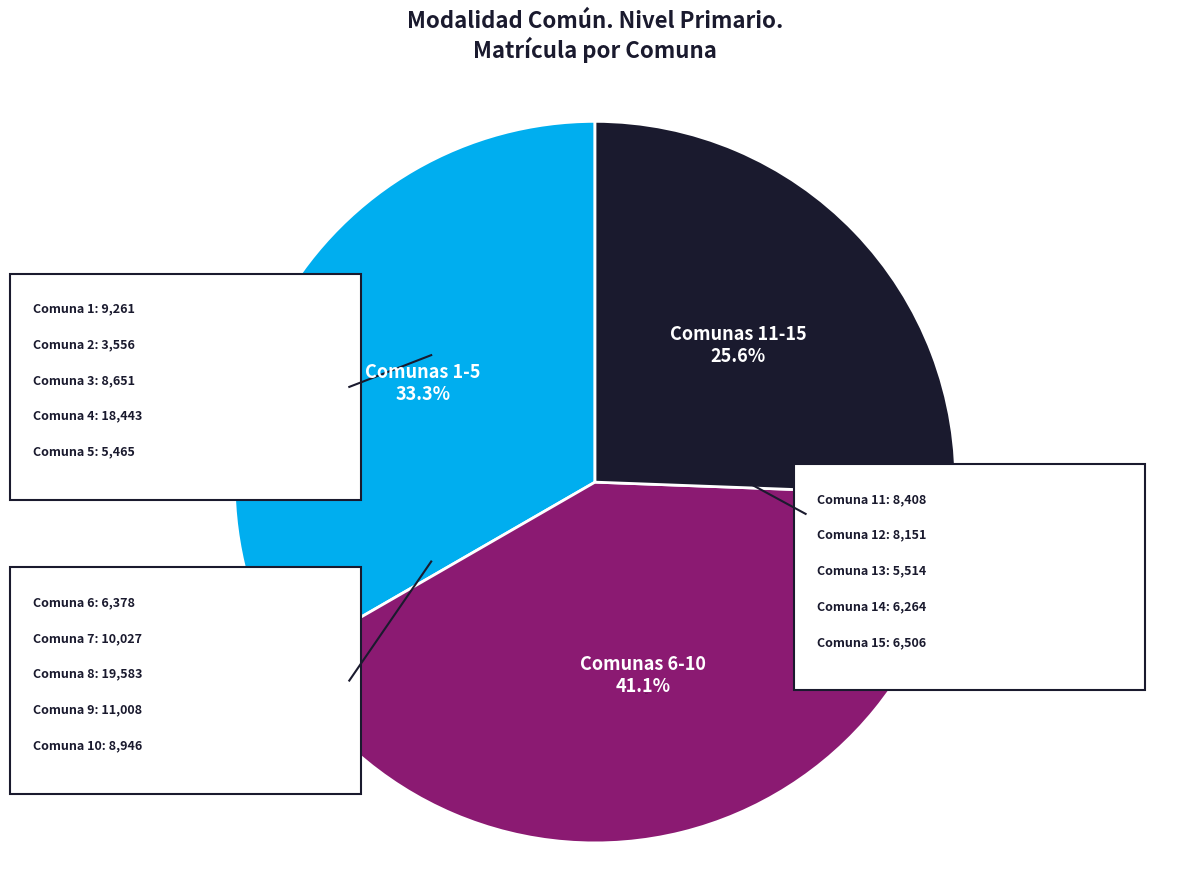

Does Comuna 9 represent more than half of the total?

No